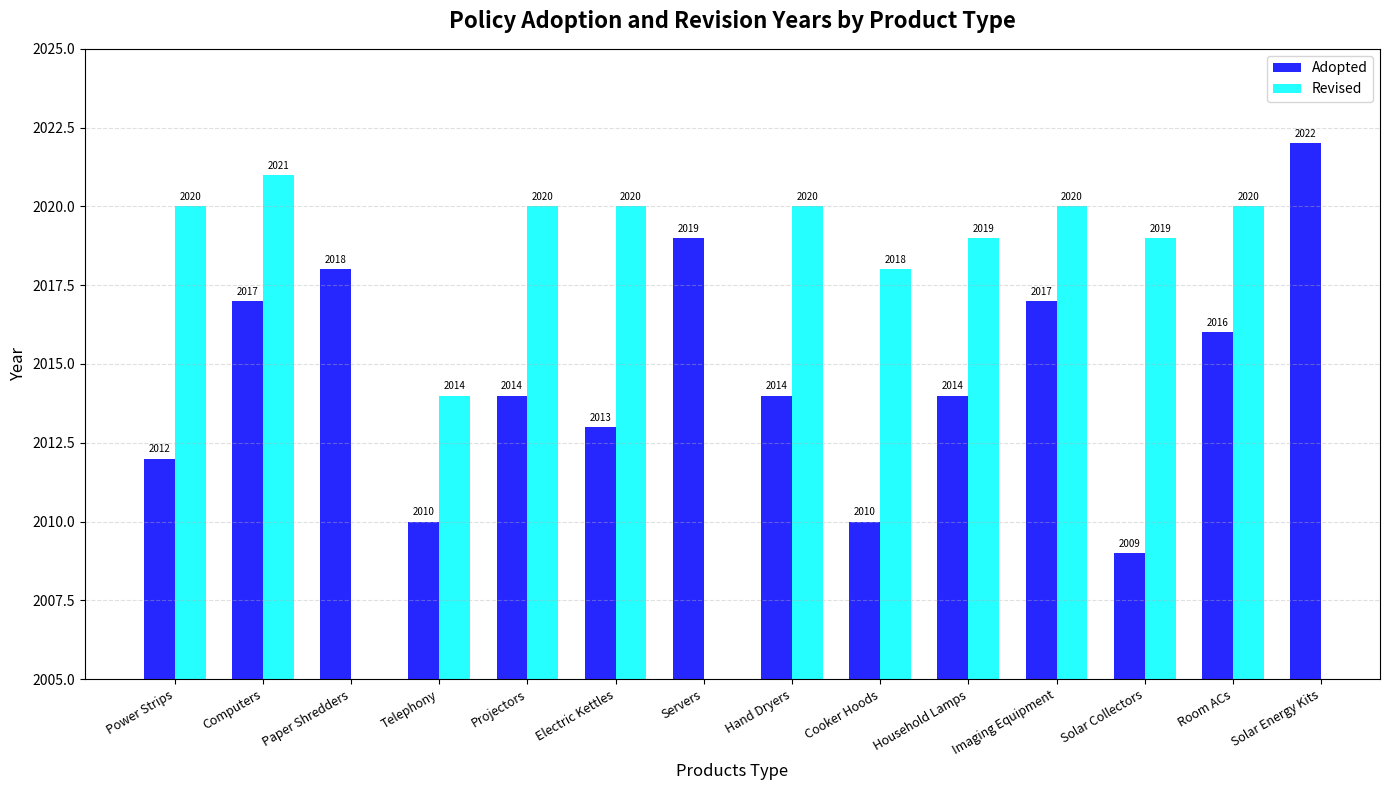

How many bars are there in each group?

2